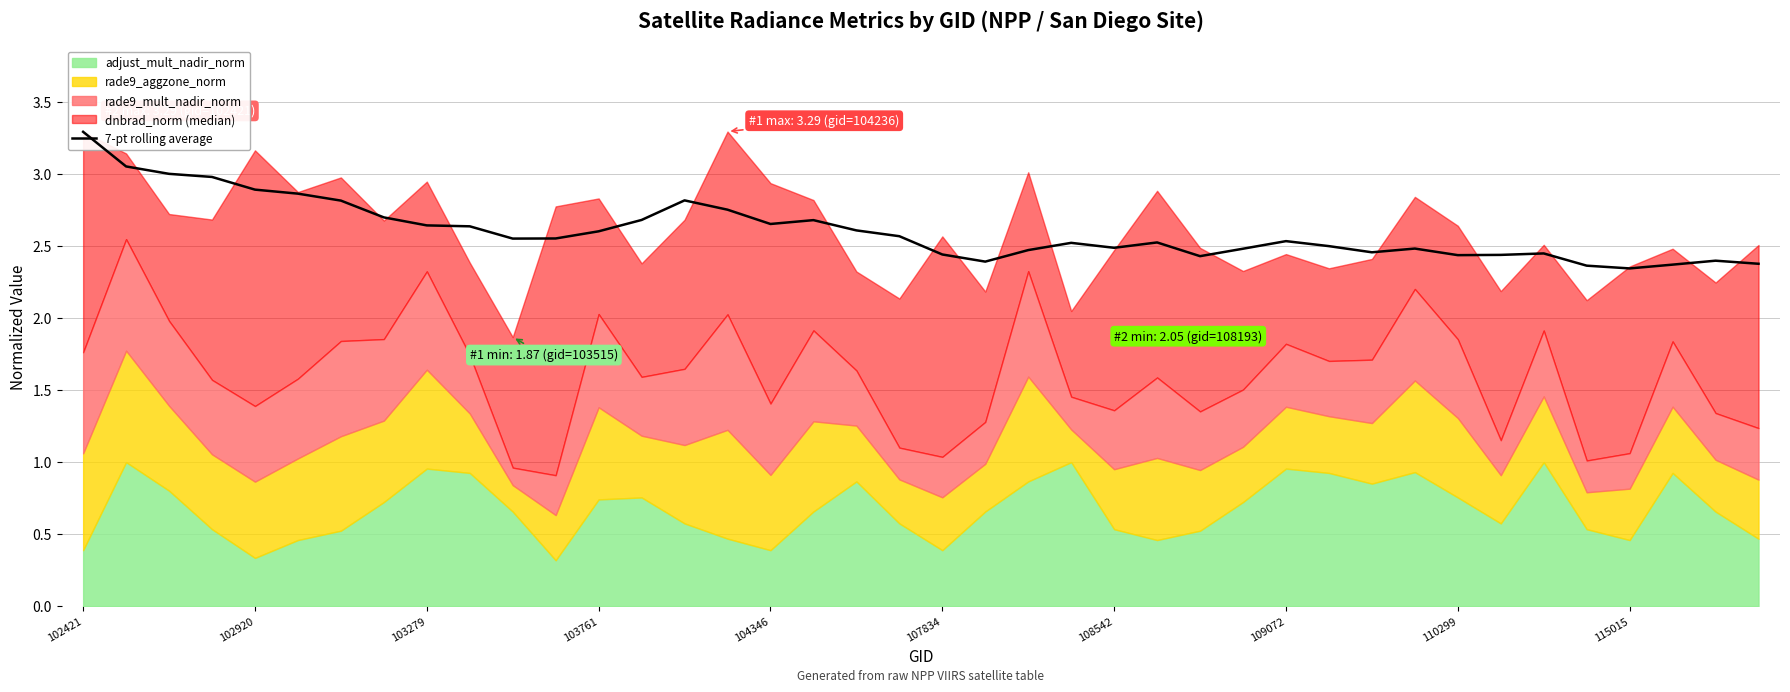

Where is the first local minimum?

10